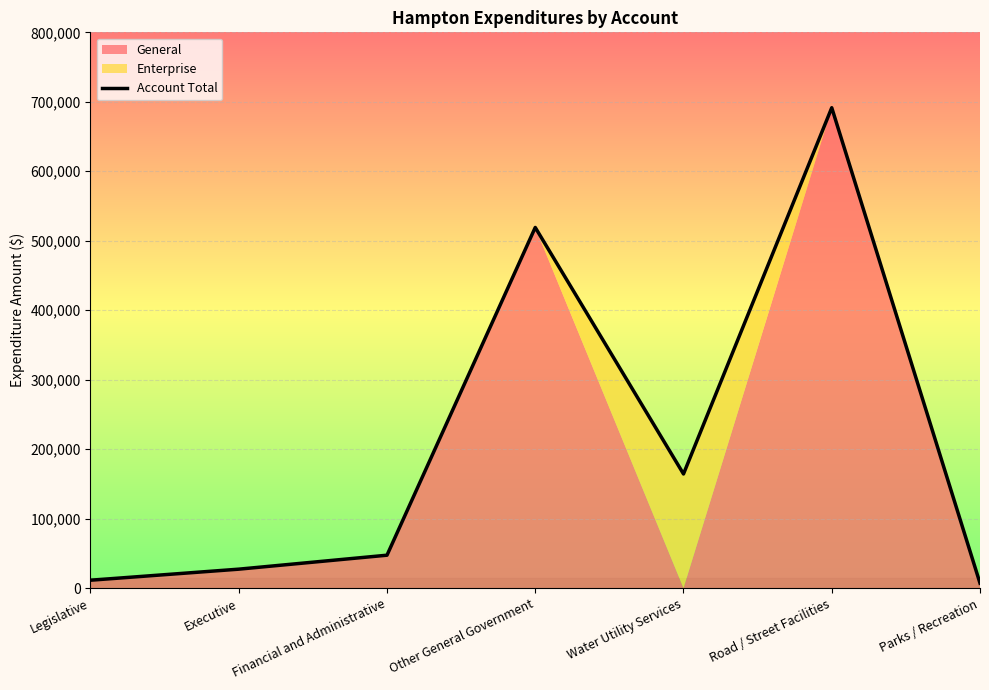

How many points are lower than both their immediate neighbors (excluding endpoints)?

1